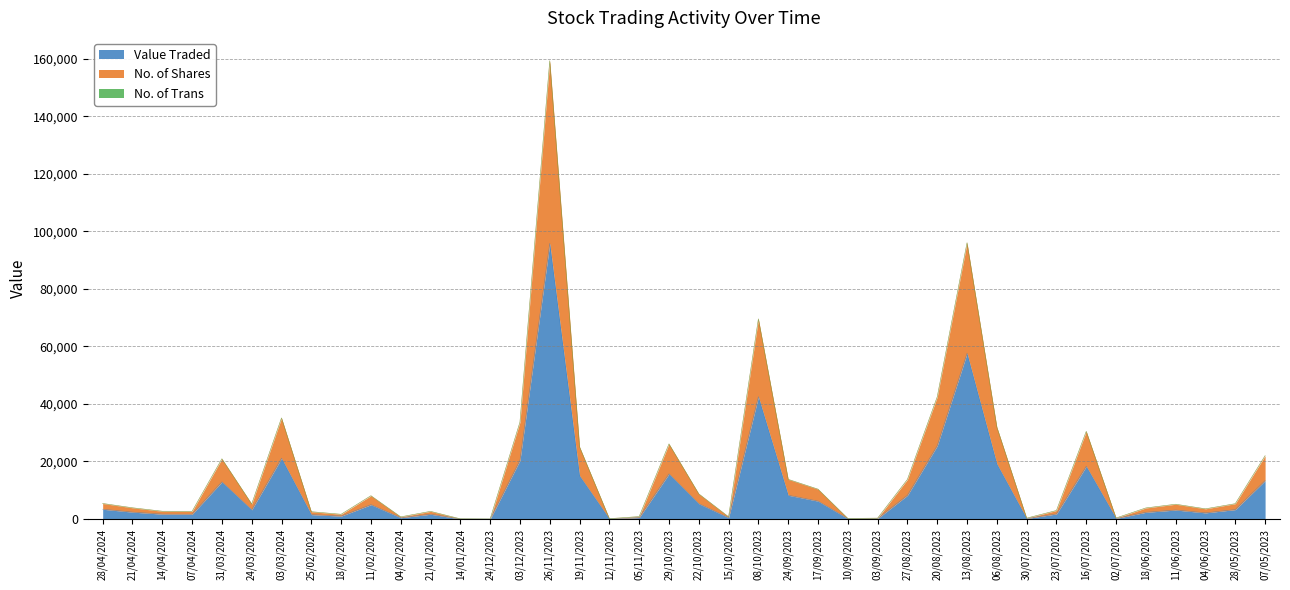

Reading right to left, extract all data points from this chart.

Value Traded: 13369	3278	2142	3123	2337	211	18317	1760	182	19172	57600	25470	8250	182	125	6225	8268	42506	472	5327	15698	507	75	15038	95797	20403	3	39	1660	458	4979	1015	1539	21120	3210	12920	1670	1700	2400	3400
No. of Shares: 21994	5328	3542	5138	3845	351	30454	2960	303	31954	96000	42450	13750	303	208	10375	13780	69545	772	8742	26100	847	125	25063	159254	33670	5	64	2660	748	8091	1645	2539	35120	5220	20920	2670	2700	3900	5400